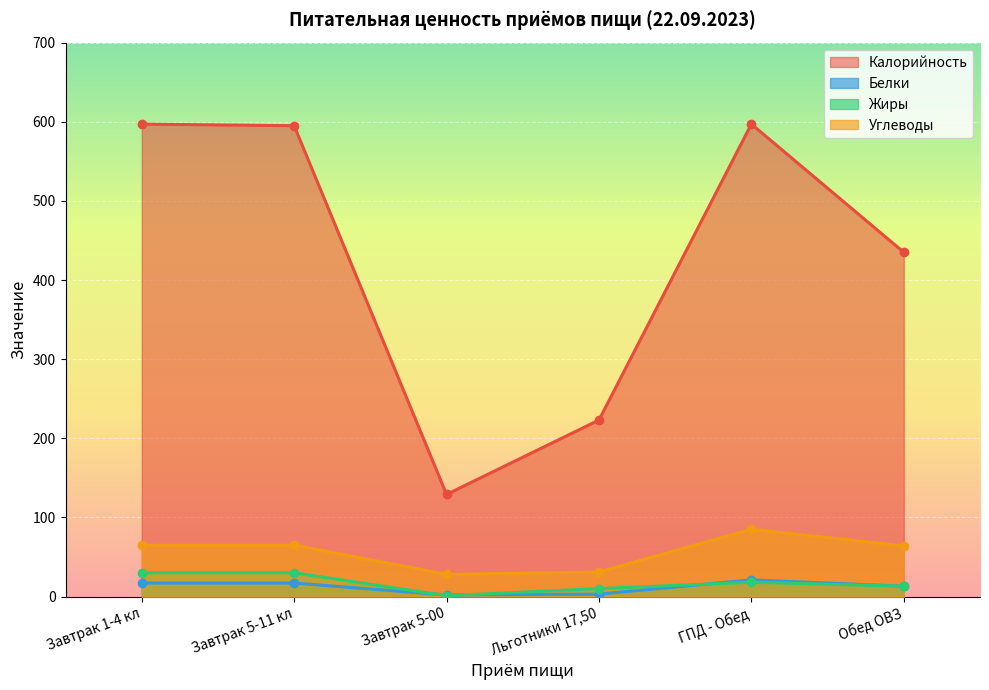

What is the label of the 2nd point from the right?

ГПД - Обед